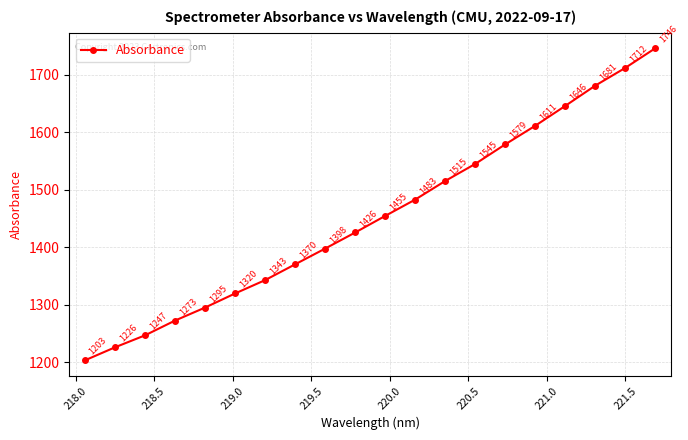

What is the value of the 5th point from the left?

1295.2